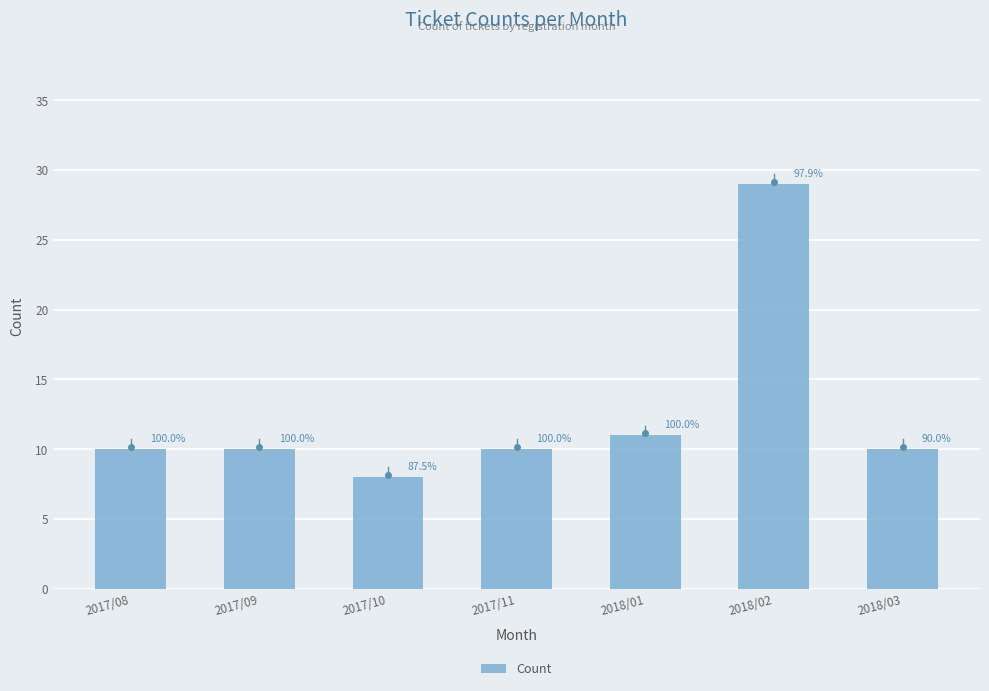

How many bars are there in total?

7